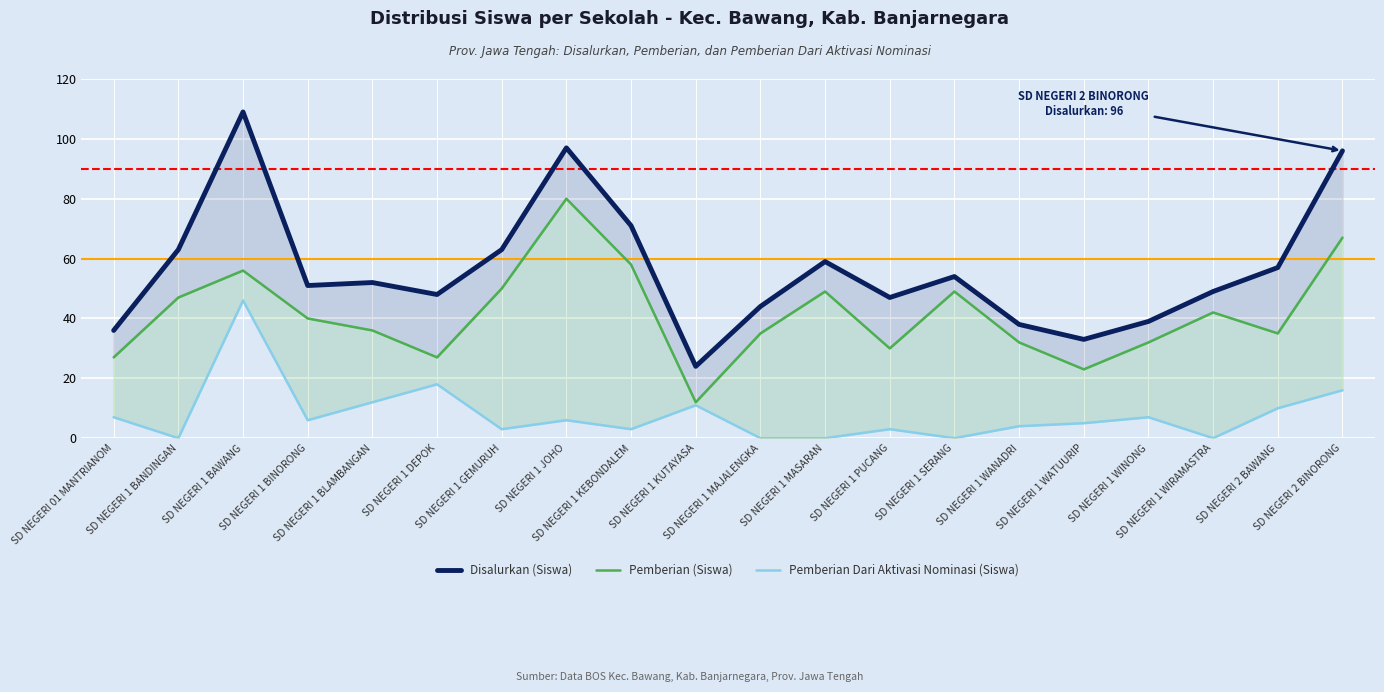

What is the label of the 13th point from the right?

SD NEGERI 1 JOHO